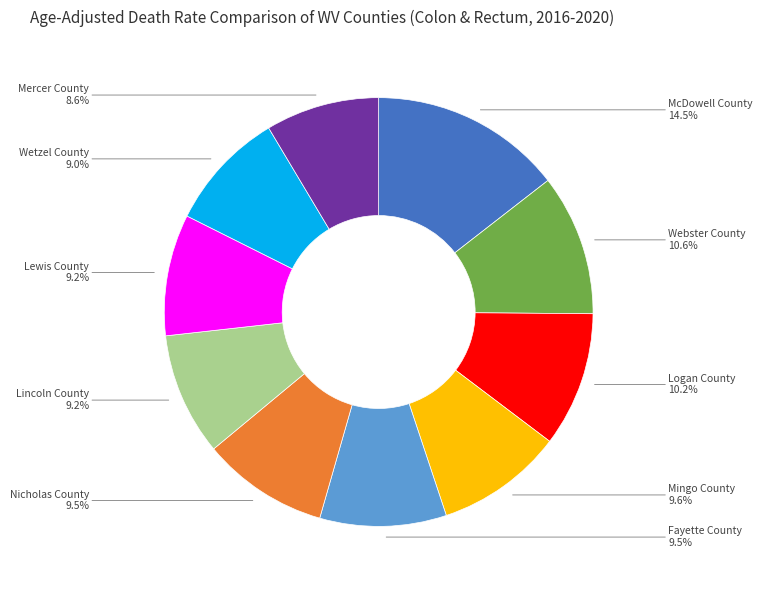

To the nearest percent, what is the difference between the largest and smallest slice percentages?

6%